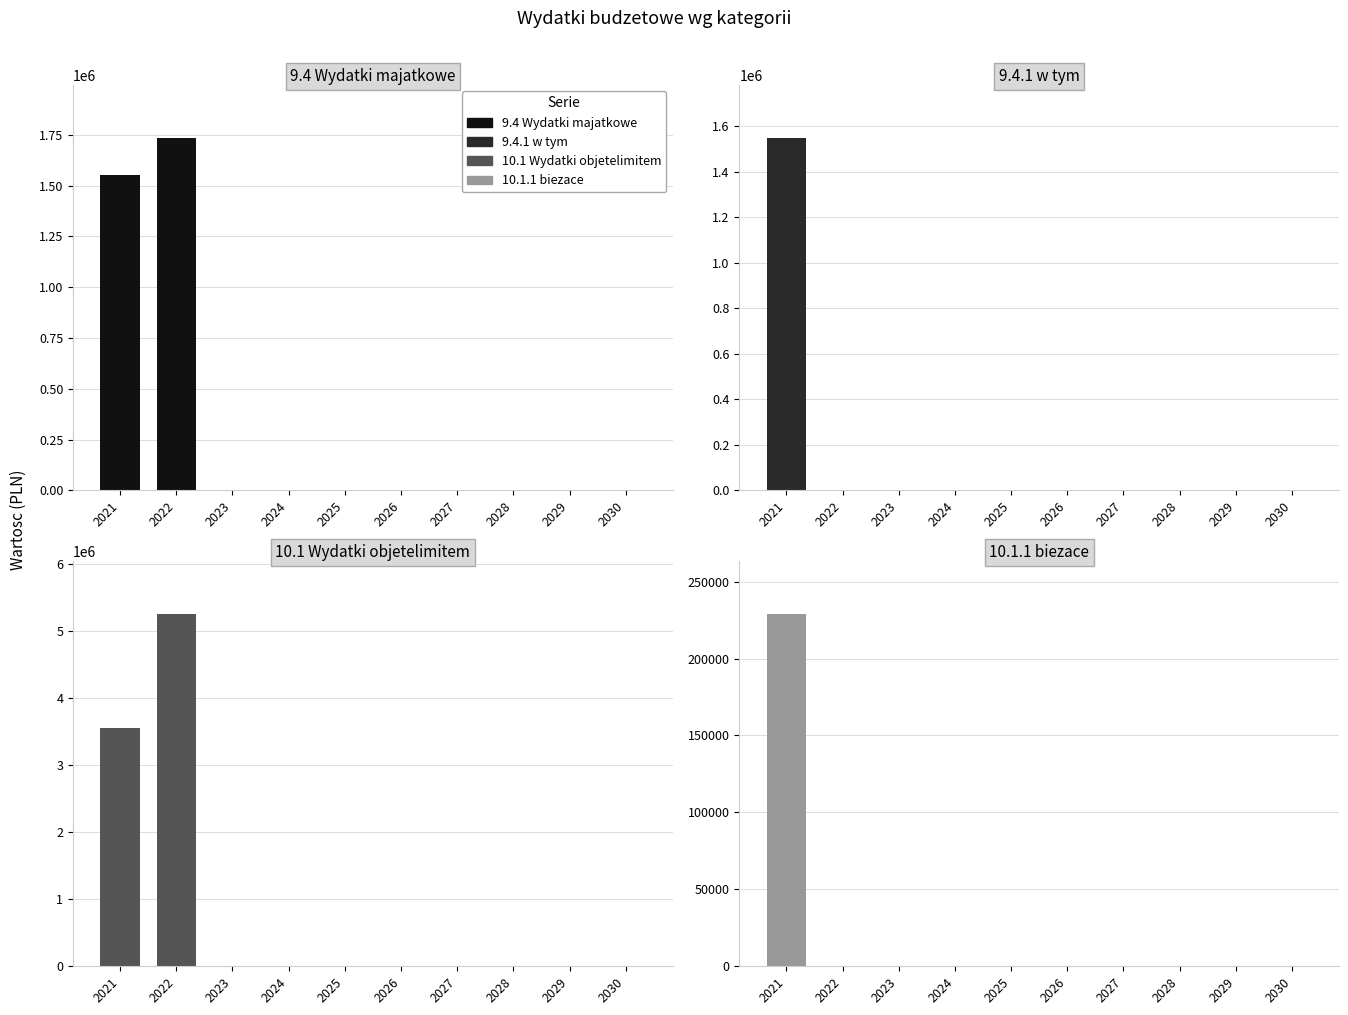

At which category is the sum across all series the highest?

2022